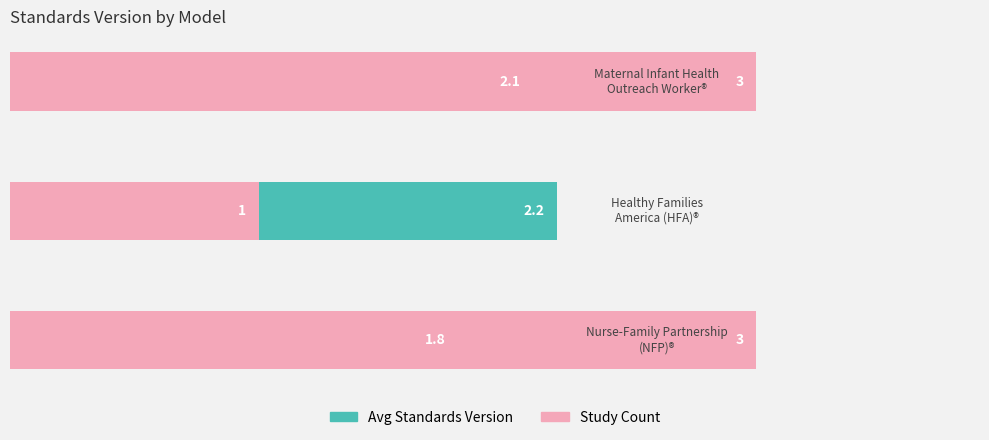

Which series has the largest total across all categories?

Study Count